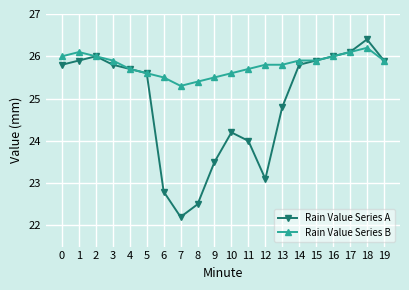

Rank the series at 3 from lowest to highest value.

Rain Value Series A, Rain Value Series B